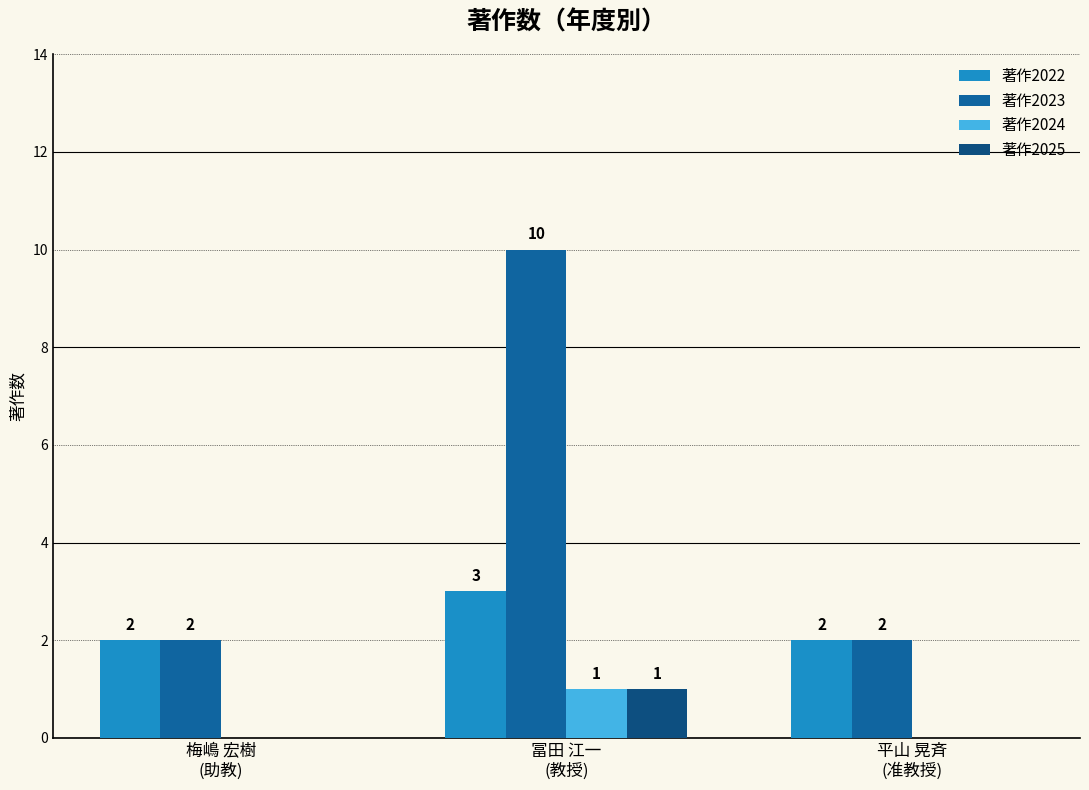

At how many categories does at least one series exceed 1?

3